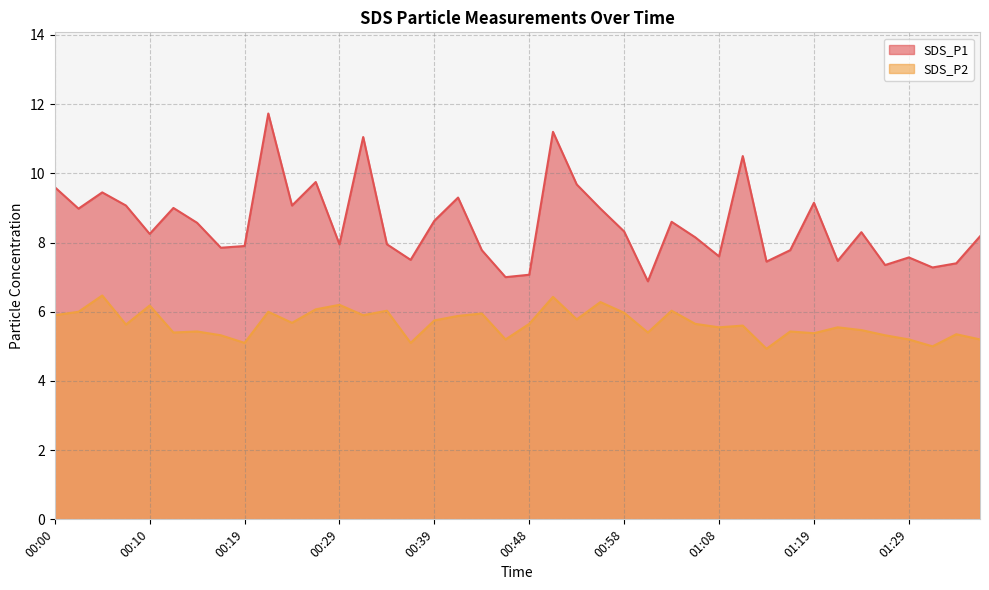

What is the sum of the SDS_P1 values at 00:51 and 01:11?

21.7